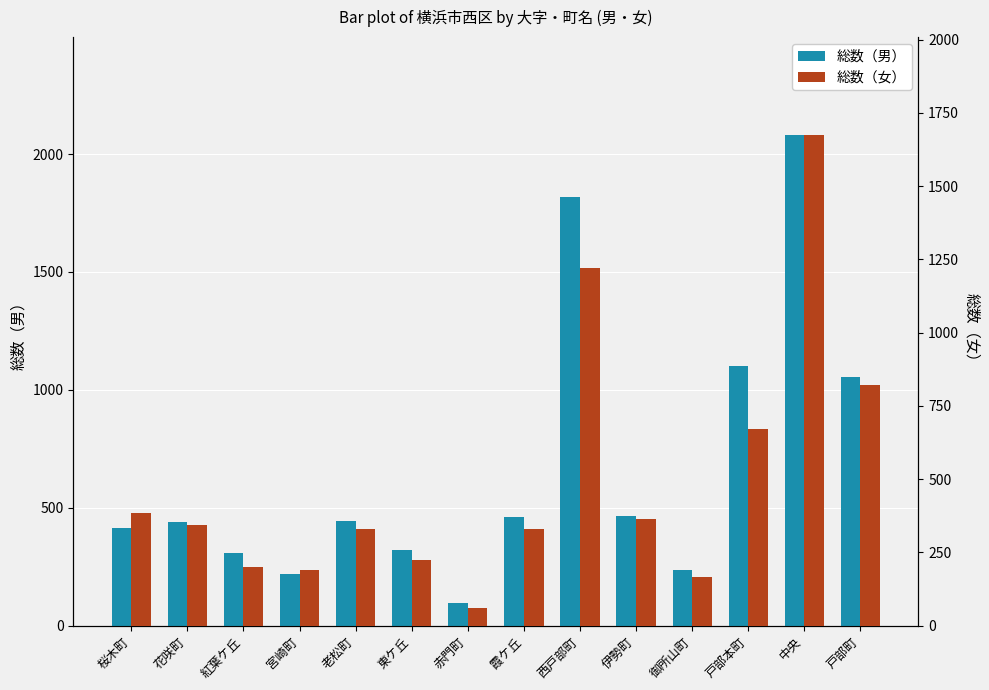

What value does the 総数（女） series have at 老松町, to the nearest 10?

330